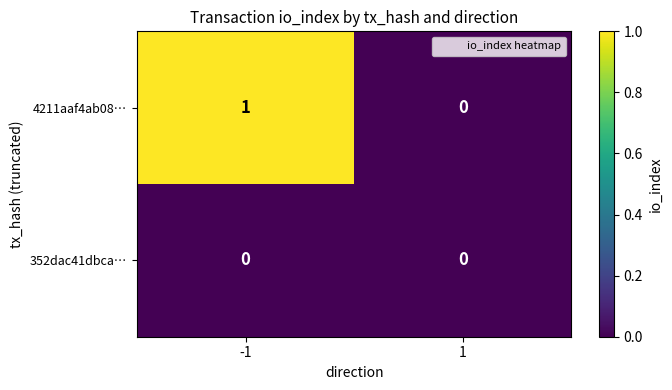

Reading left to right, transcribe all the data shown in this chart.

4211aaf4ab08…: -1=1	1=0
352dac41dbca…: -1=0	1=0